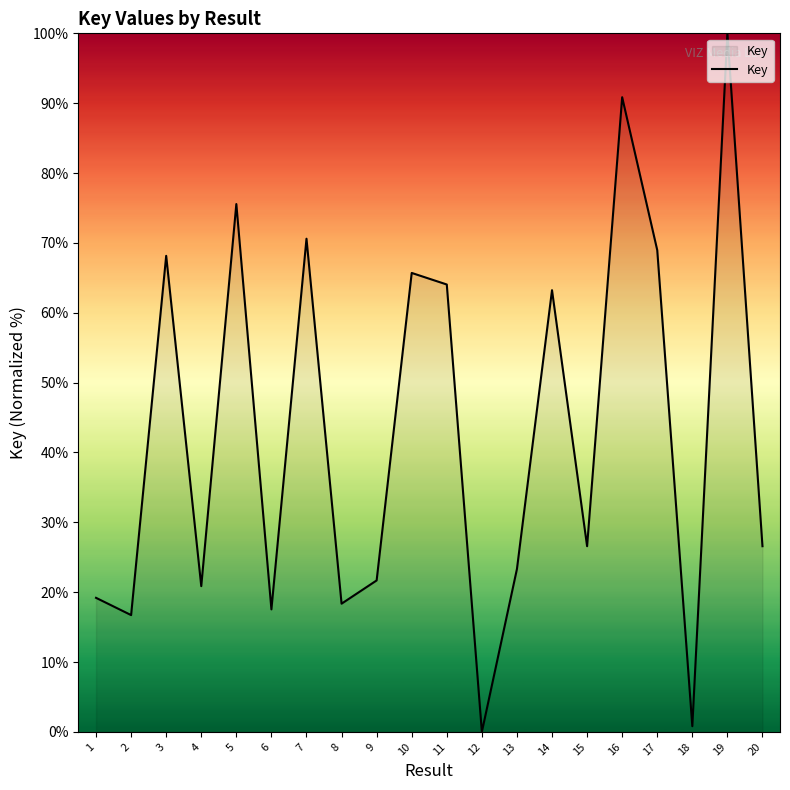

What is the change in value from 13 to 15?

+3.3